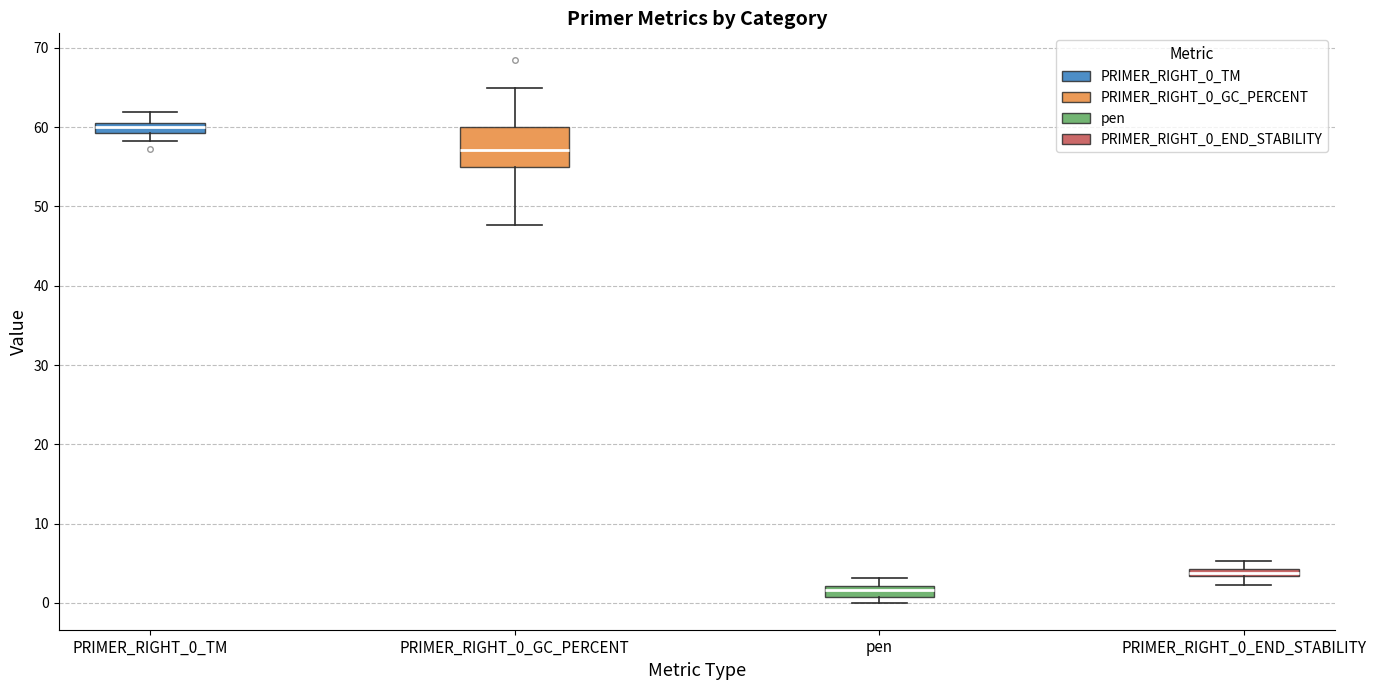

Comparing the boxes themselves (not the whiskers), which one is the tallest?

PRIMER_RIGHT_0_GC_PERCENT